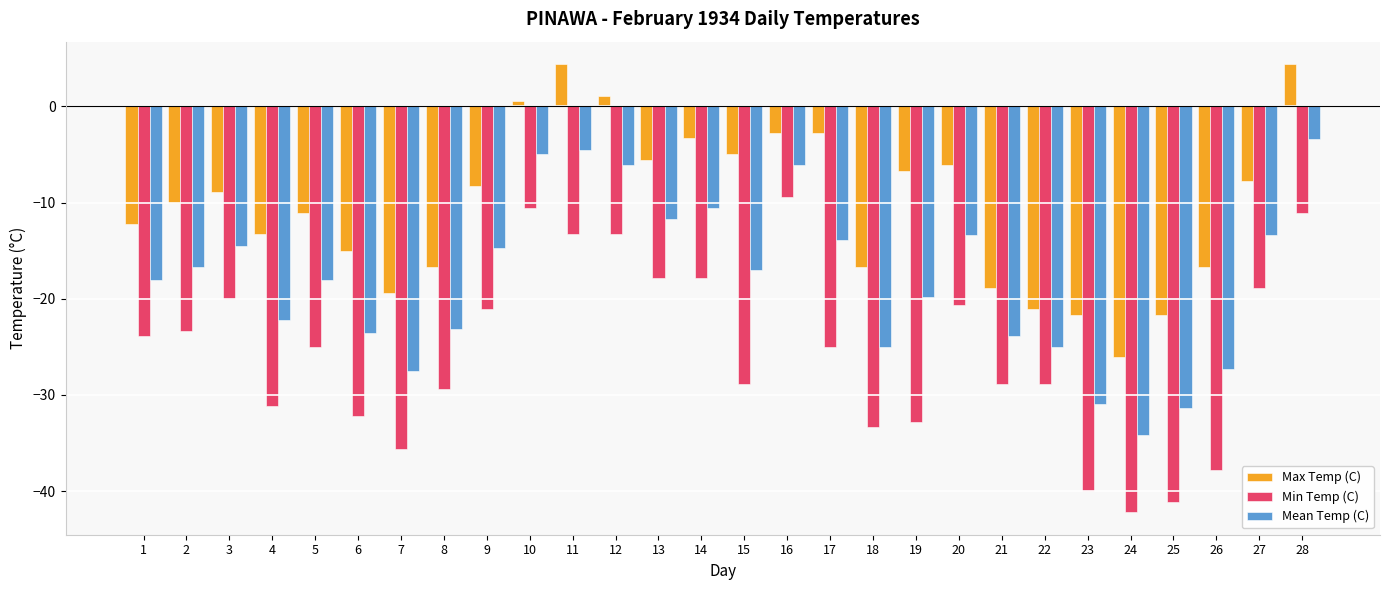

What is the value of the Max Temp (C) bar at the 24th from the left?

-26.1